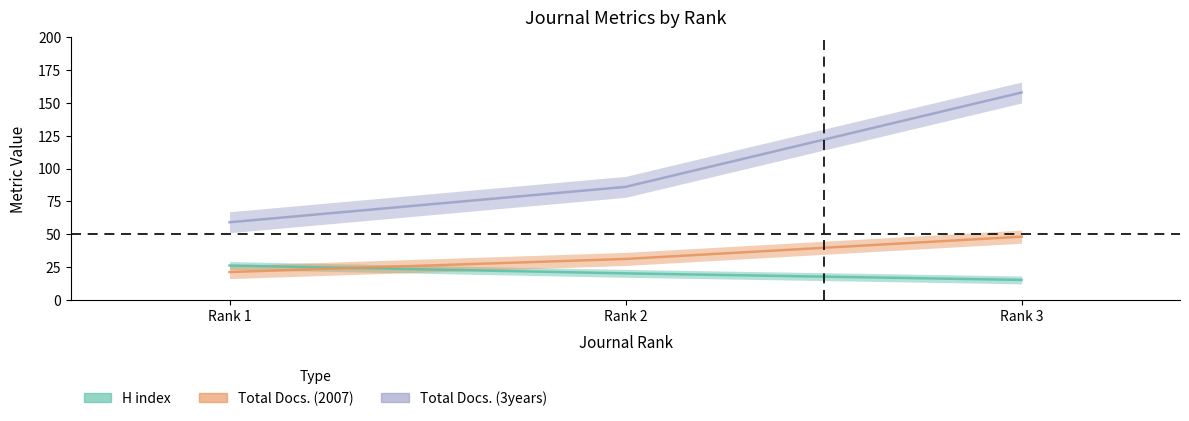

Which category has the highest value in the Total Docs. (3years) series?

Rank 3